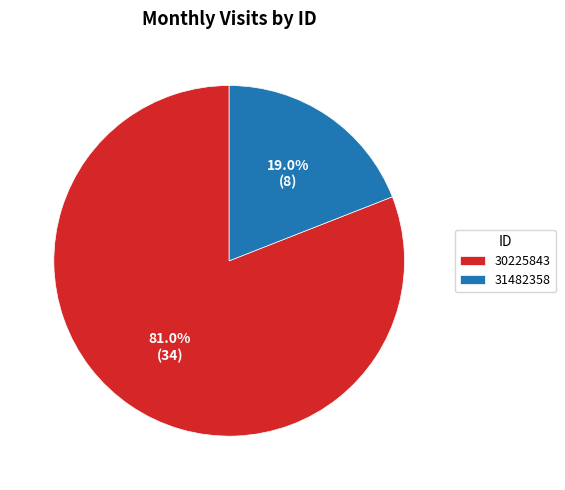

Combined, do 30225843 and 31482358 account for over 50%?

Yes